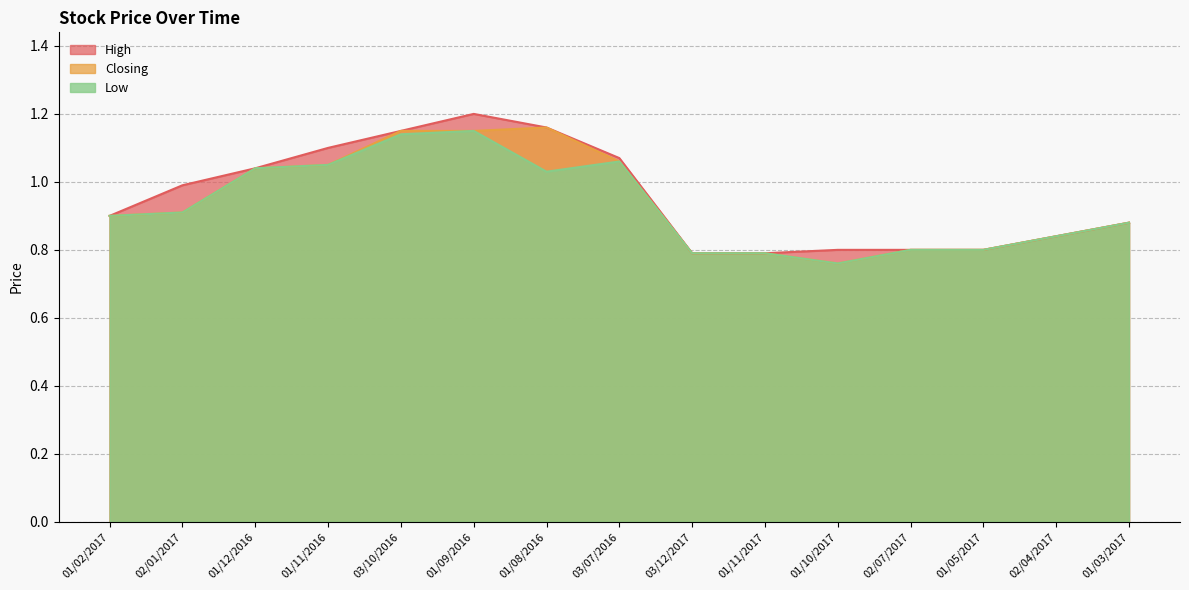

What is the sum of all Closing values?

14.1